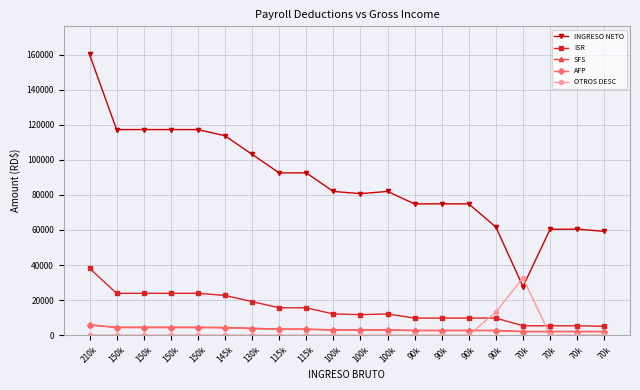

What is the approximate value of AFP at 70k?

2009.0